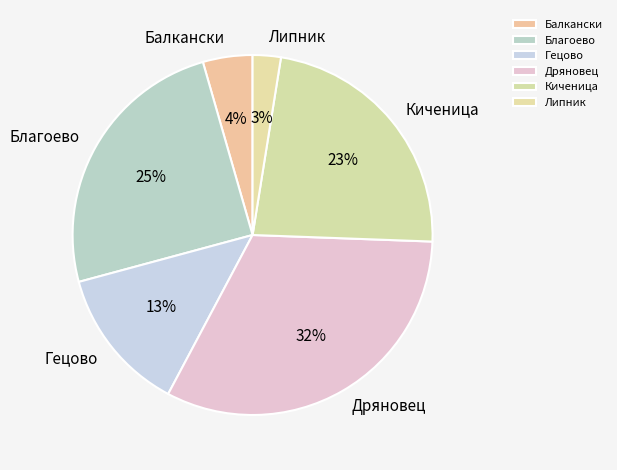

Which category has the smallest portion of the pie?

Липник